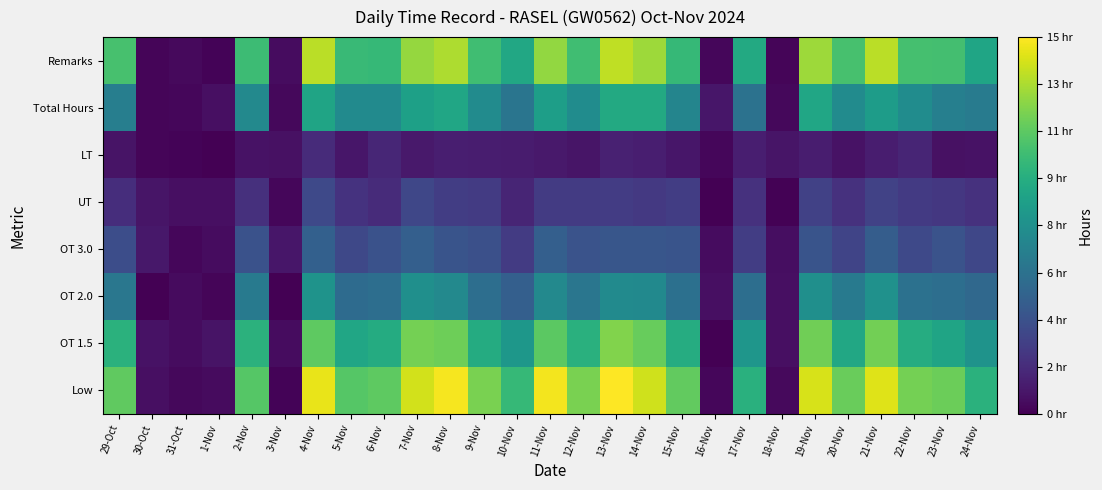

What is the total value across all series at 17-Nov?

43.6